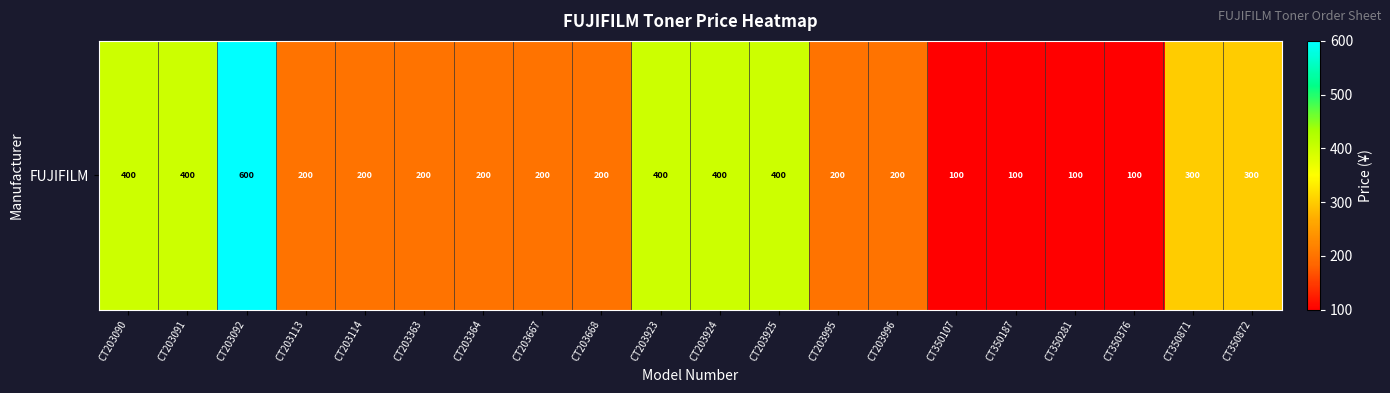

At which label does the data first exceed 200?

CT203090